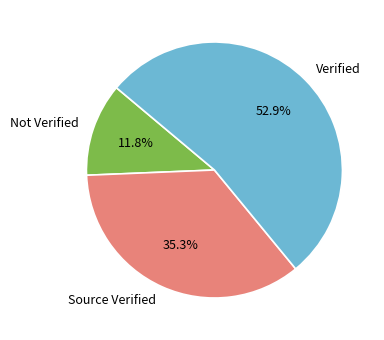

Does any single category account for the majority?

Yes